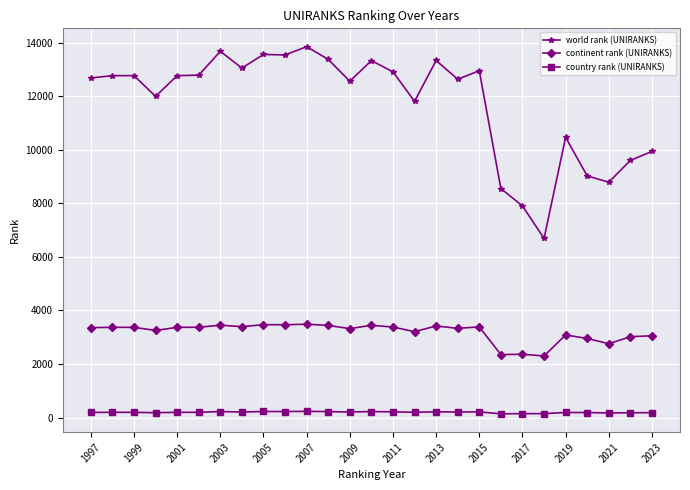

At how many categories does at least one series exceed 9308?

22